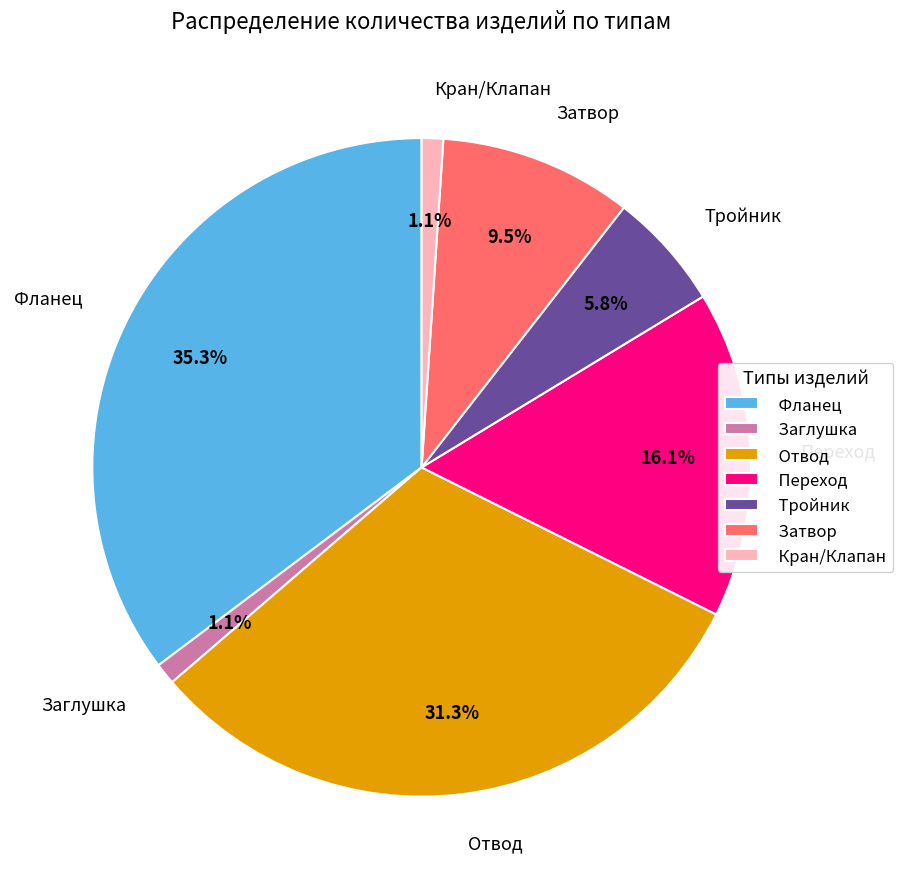

To the nearest percent, what percentage of the pie is Тройник?

6%